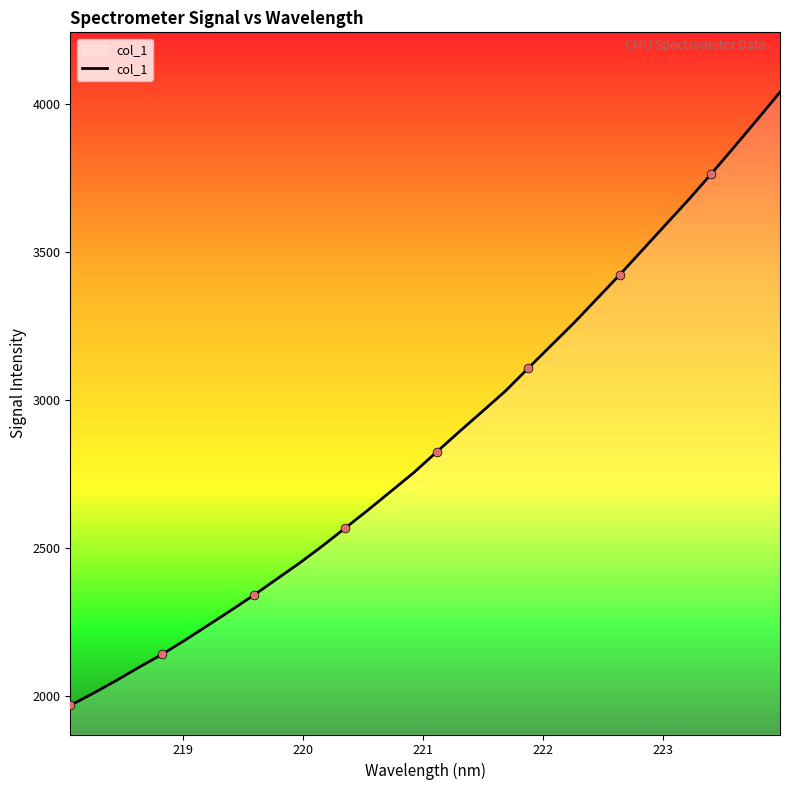

What is the minimum value shown in the chart?

1967.4